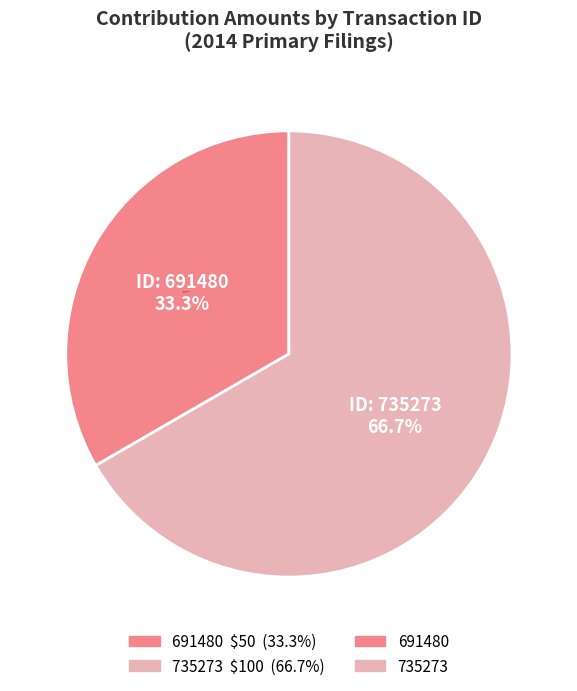

What is the smallest slice in the pie chart?

691480